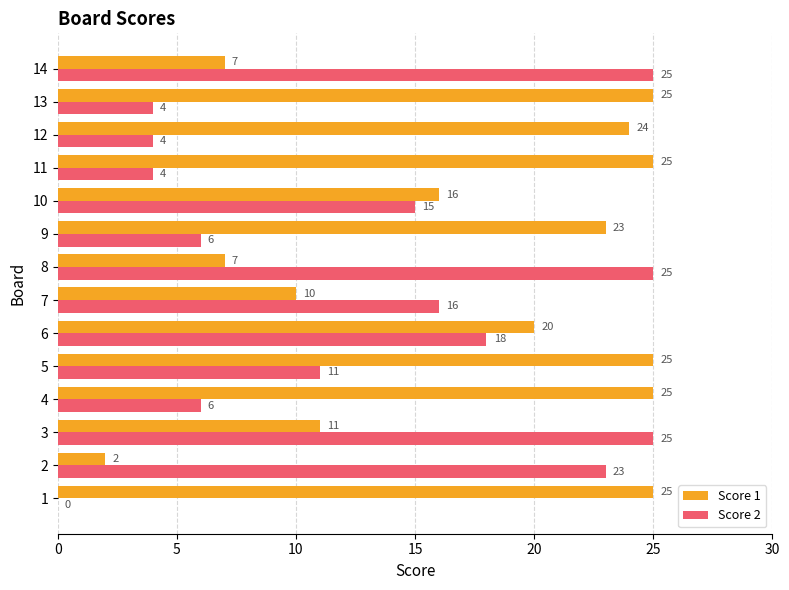

What is the sum of the Score 2 values at 4 and 7?

22